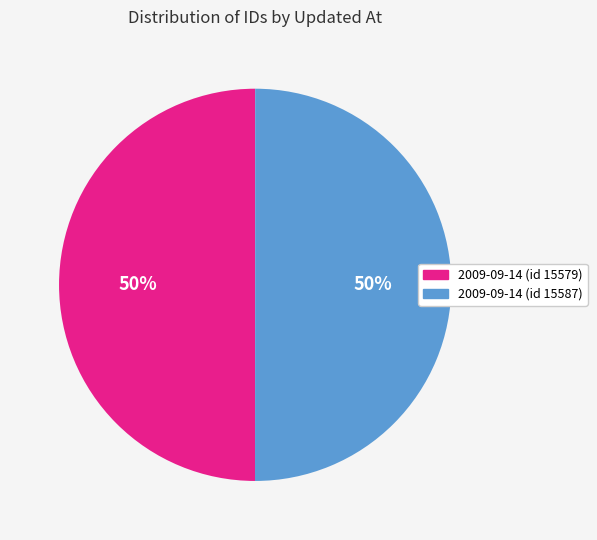

To the nearest percent, what portion does 2009-09-14 (id 15587) represent?

50%